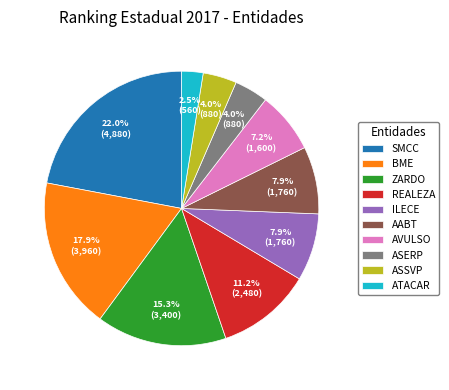

Does ILECE represent more than half of the total?

No